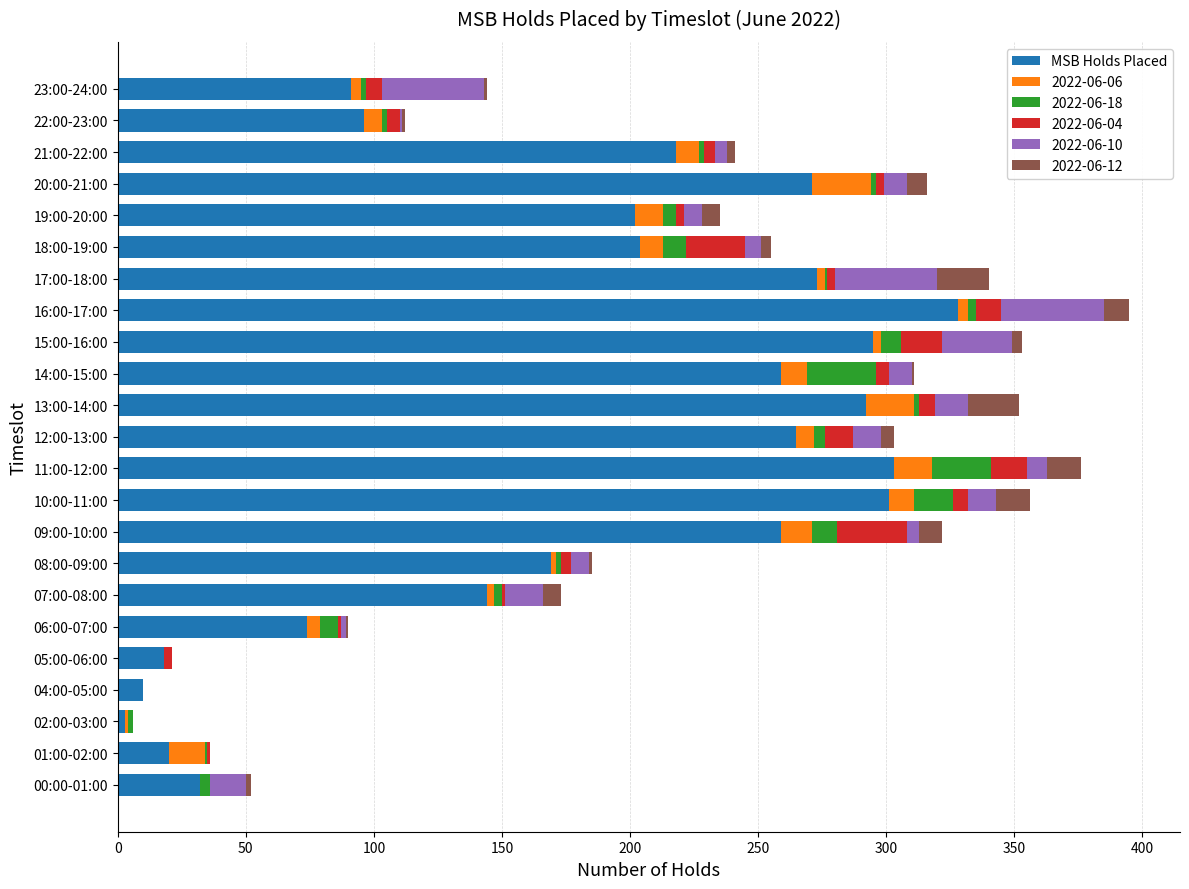

At which label does MSB Holds Placed reach its peak?

16:00-17:00